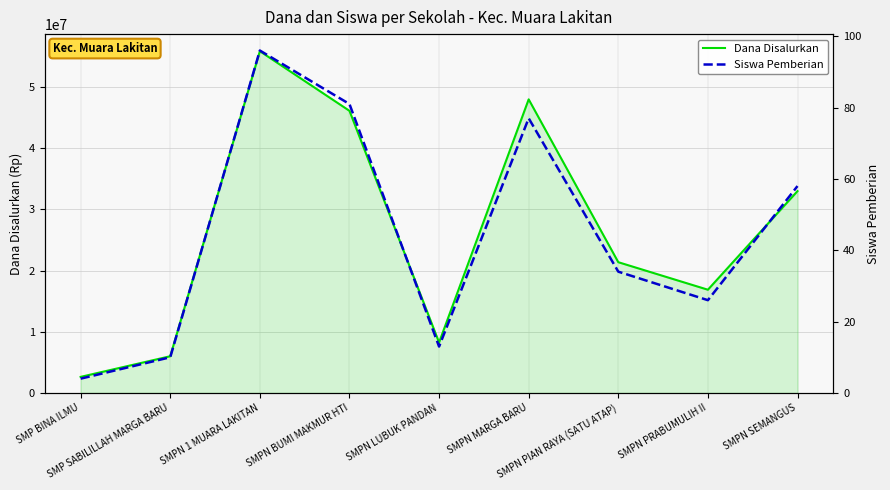

Reading left to right, what are all the values shown in this chart?

Dana Disalurkan: SMP BINA ILMU=2625000	SMP SABILILLAH MARGA BARU=6000000	SMPN 1 MUARA LAKITAN=55875000	SMPN BUMI MAKMUR HTI=46125000	SMPN LUBUK PANDAN=8250000	SMPN MARGA BARU=48000000	SMPN PIAN RAYA (SATU ATAP)=21375000	SMPN PRABUMULIH II=16875000	SMPN SEMANGUS=33000000
Siswa Pemberian: SMP BINA ILMU=4	SMP SABILILLAH MARGA BARU=10	SMPN 1 MUARA LAKITAN=96	SMPN BUMI MAKMUR HTI=81	SMPN LUBUK PANDAN=13	SMPN MARGA BARU=77	SMPN PIAN RAYA (SATU ATAP)=34	SMPN PRABUMULIH II=26	SMPN SEMANGUS=58